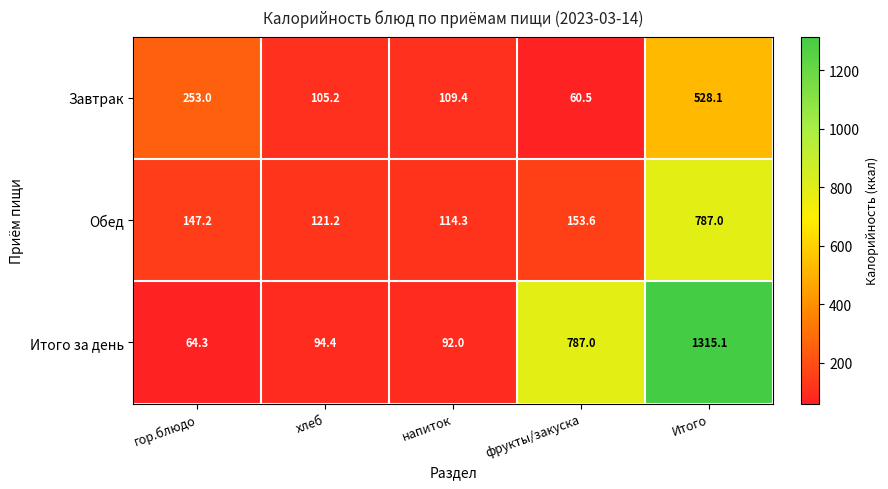

How many series are shown in this chart?

3